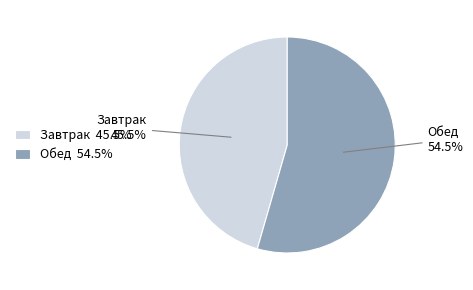

Rank the categories by value from highest to lowest.

Обед, Завтрак